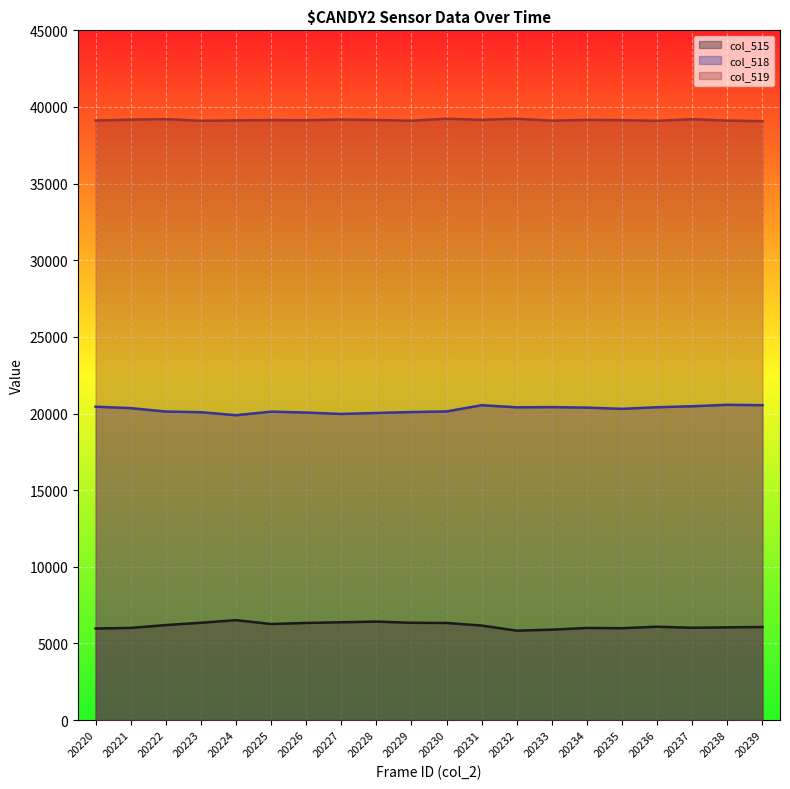

What is the value of the col_515 point at the 2nd from the left?

6012